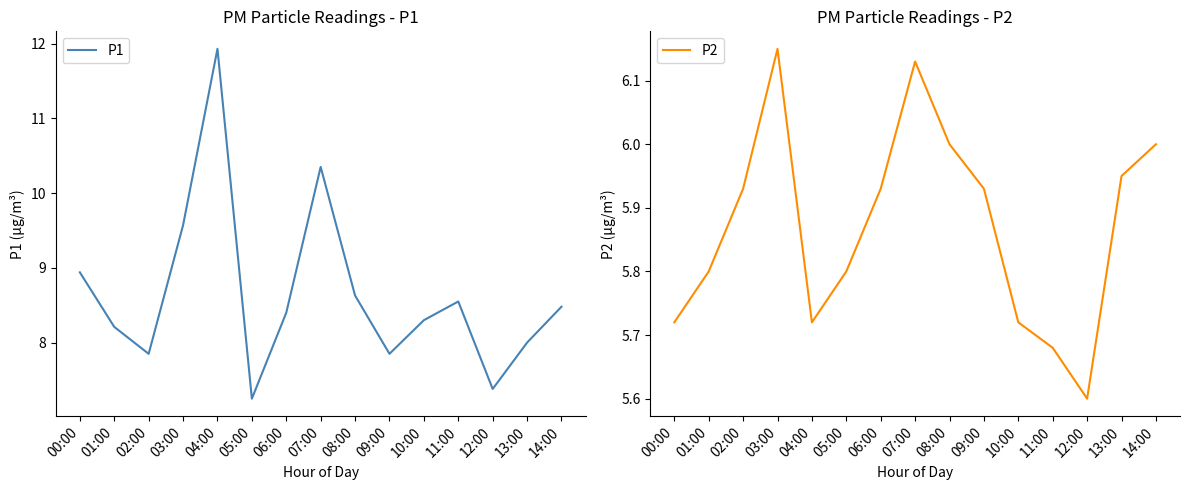

Rank the categories by P2 value from lowest to highest.

12:00, 11:00, 00:00, 04:00, 10:00, 01:00, 05:00, 02:00, 06:00, 09:00, 13:00, 08:00, 14:00, 07:00, 03:00